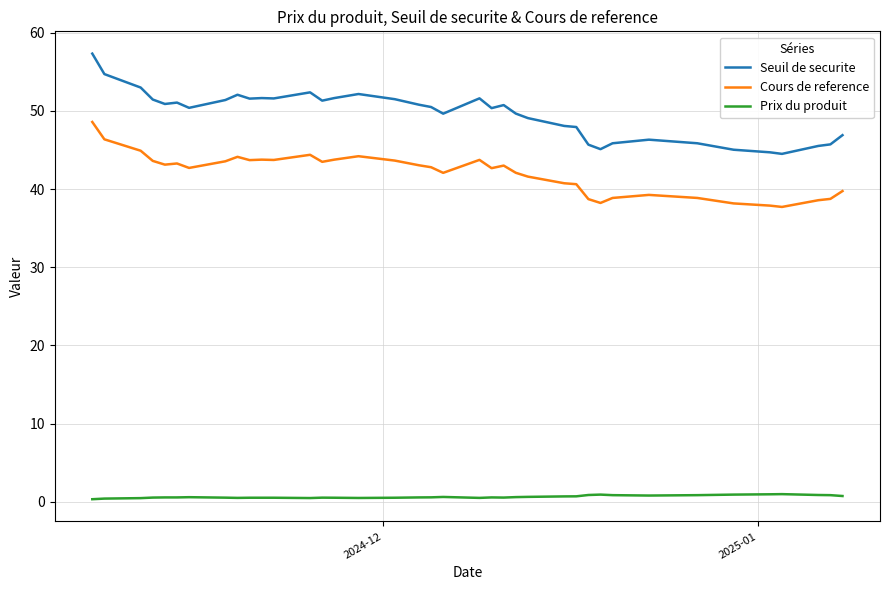

In Cours de reference, how many points are higher than both neighbors (excluding endpoints)?

8